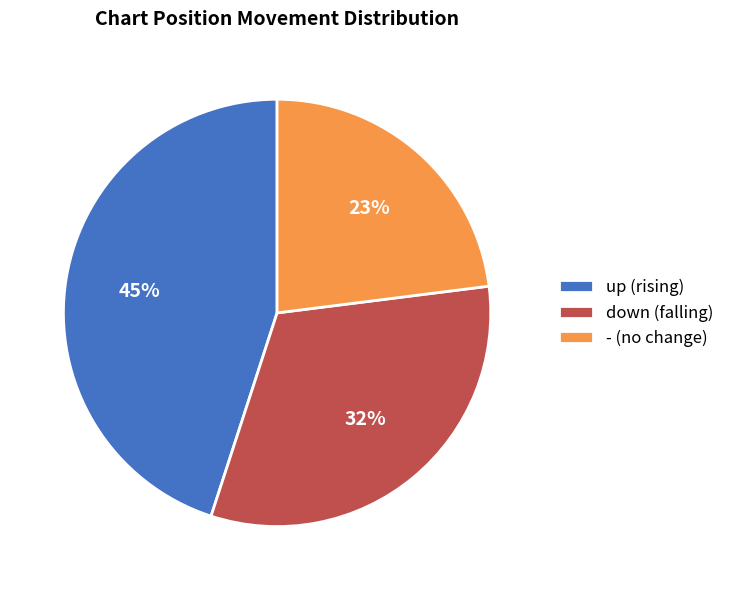

Which slice is the smallest?

-